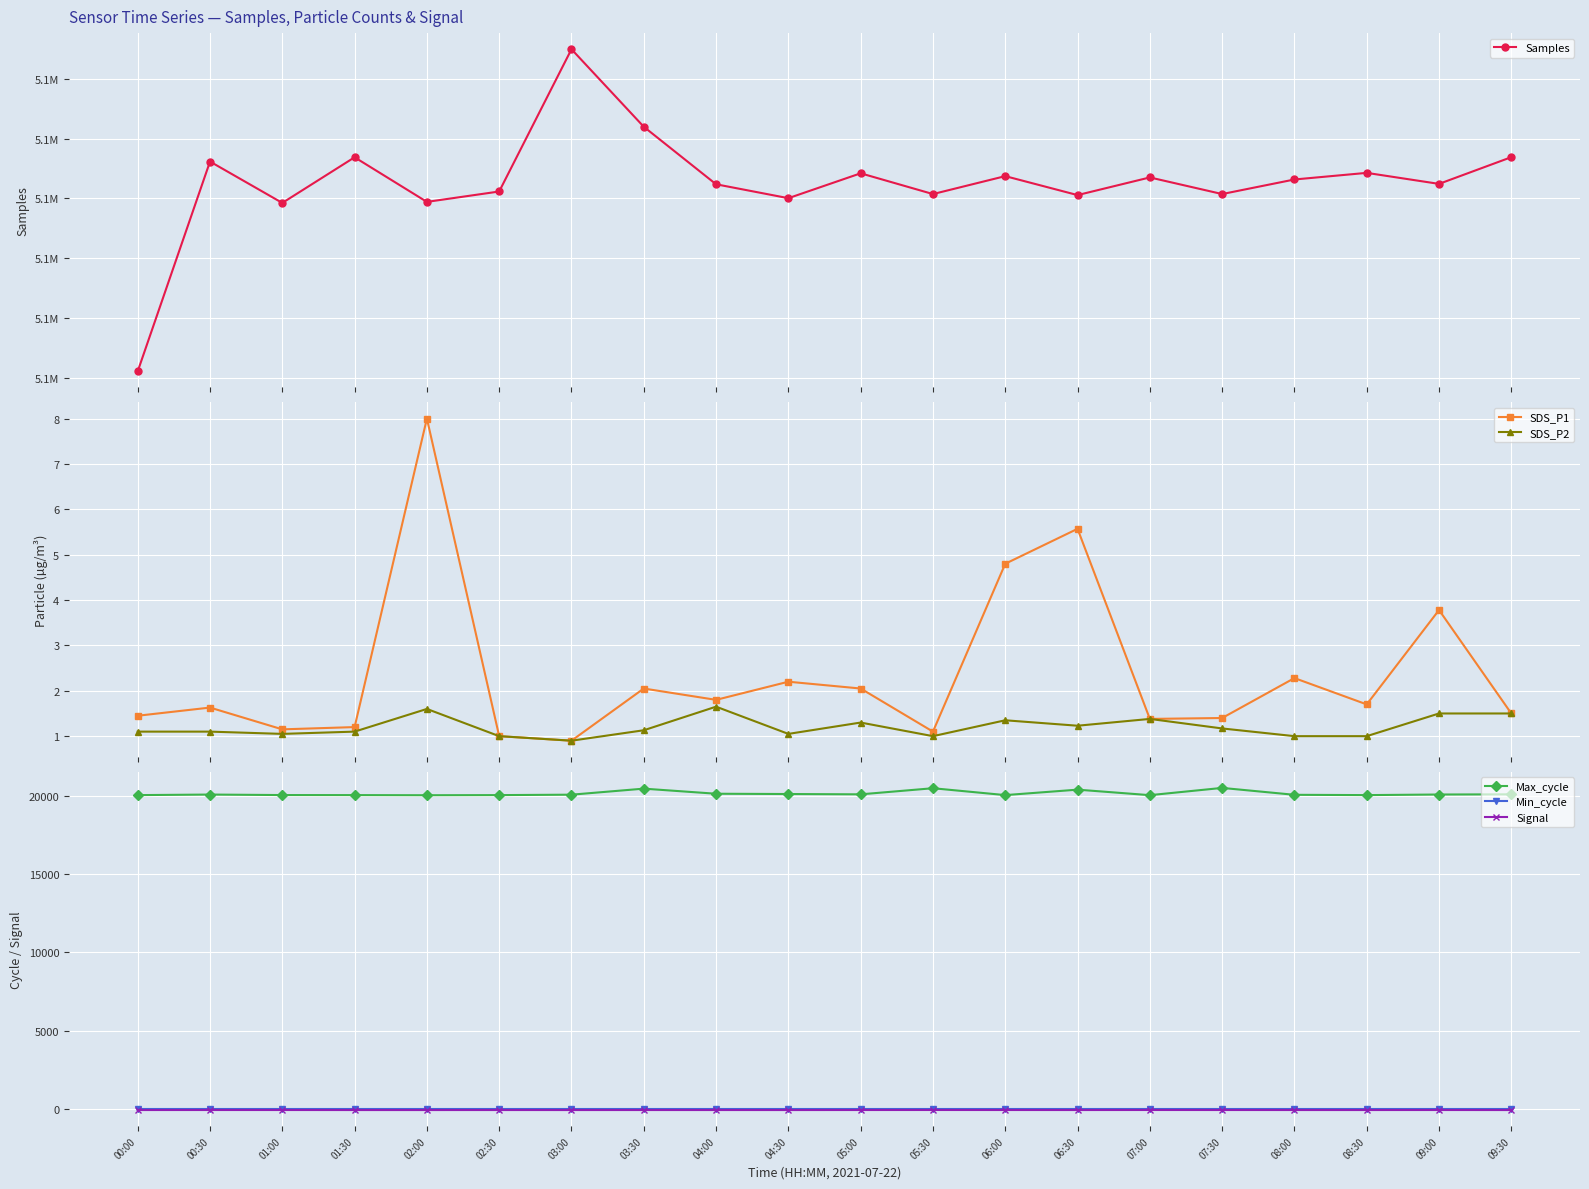

What is the difference between the highest and lowest values at 00:30?

5093128.0